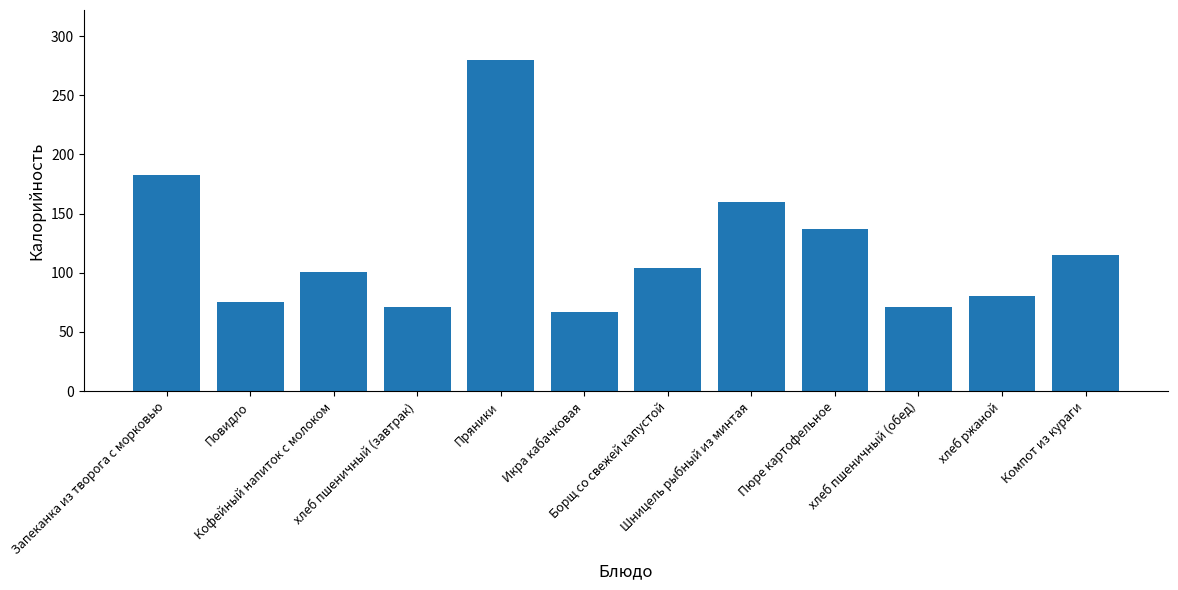

What is the smallest value displayed?

67